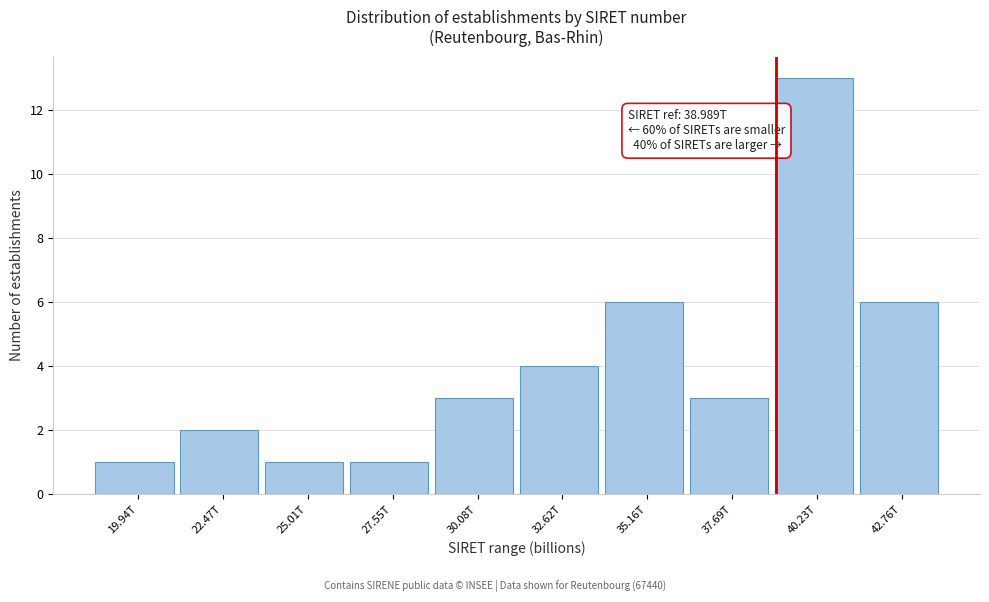

Reading left to right, list all the values displayed in this chart.

19.94T=1	22.47T=2	25.01T=1	27.55T=1	30.08T=3	32.62T=4	35.16T=6	37.69T=3	40.23T=13	42.76T=6